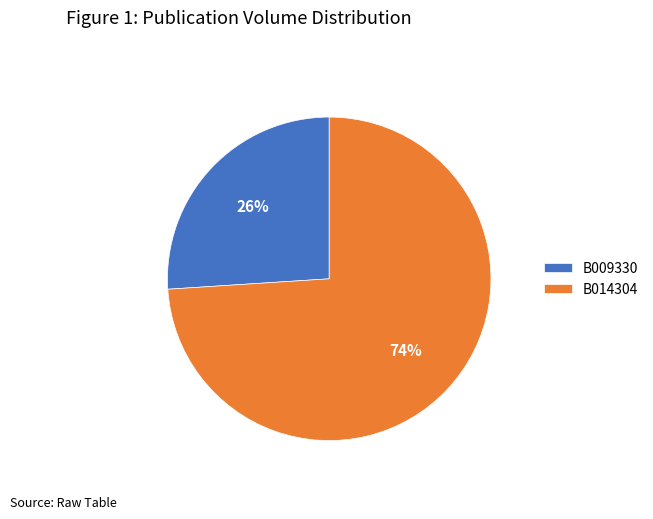

Which category has the biggest portion of the pie?

B014304